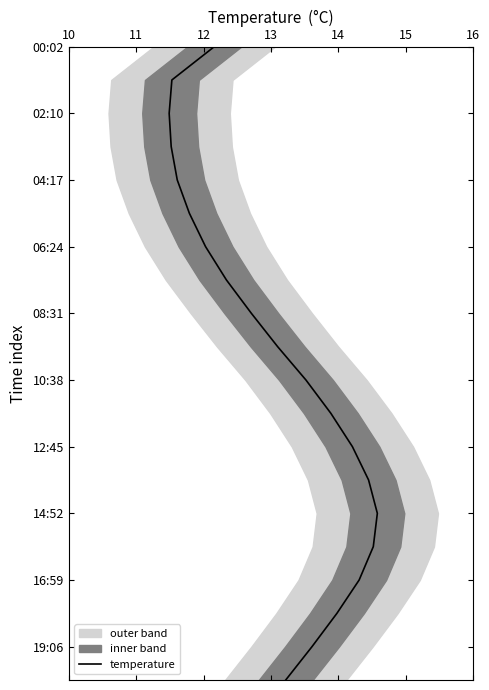

The value at 13 is 3. True or false?

True